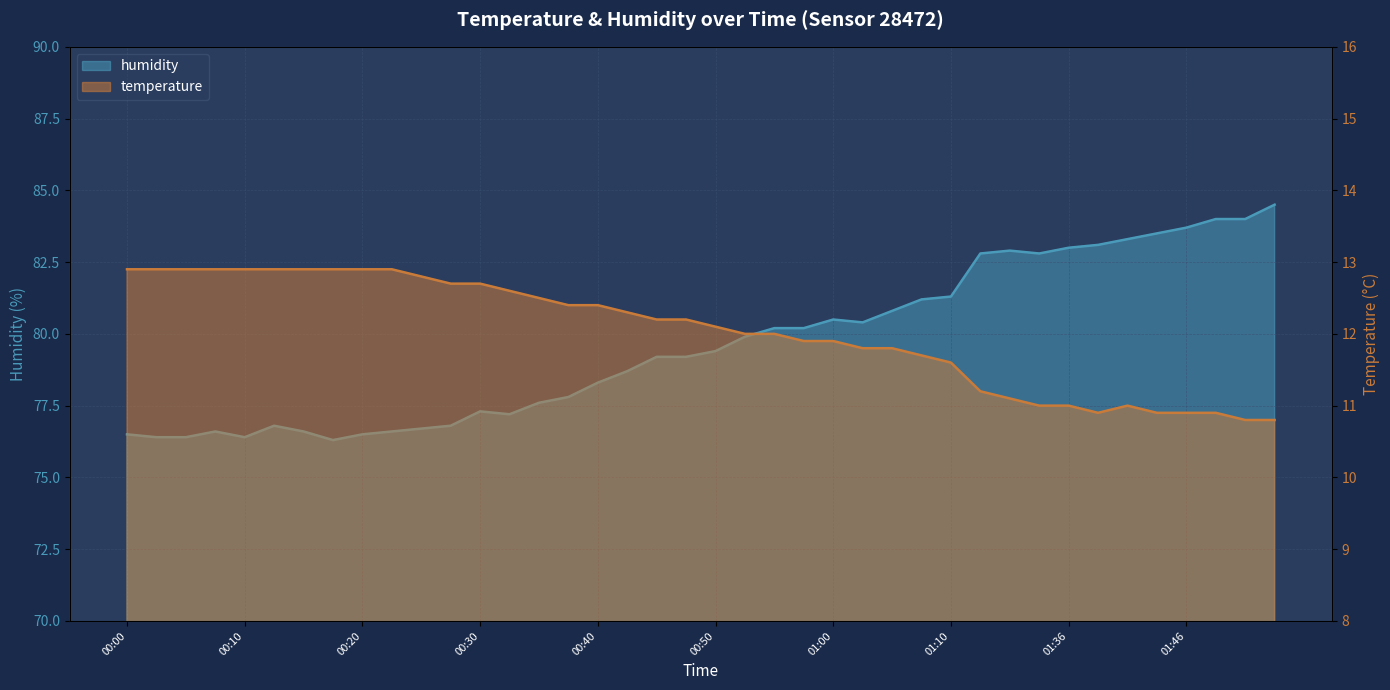

What is the difference between the highest and lowest values at 00:03?

63.5